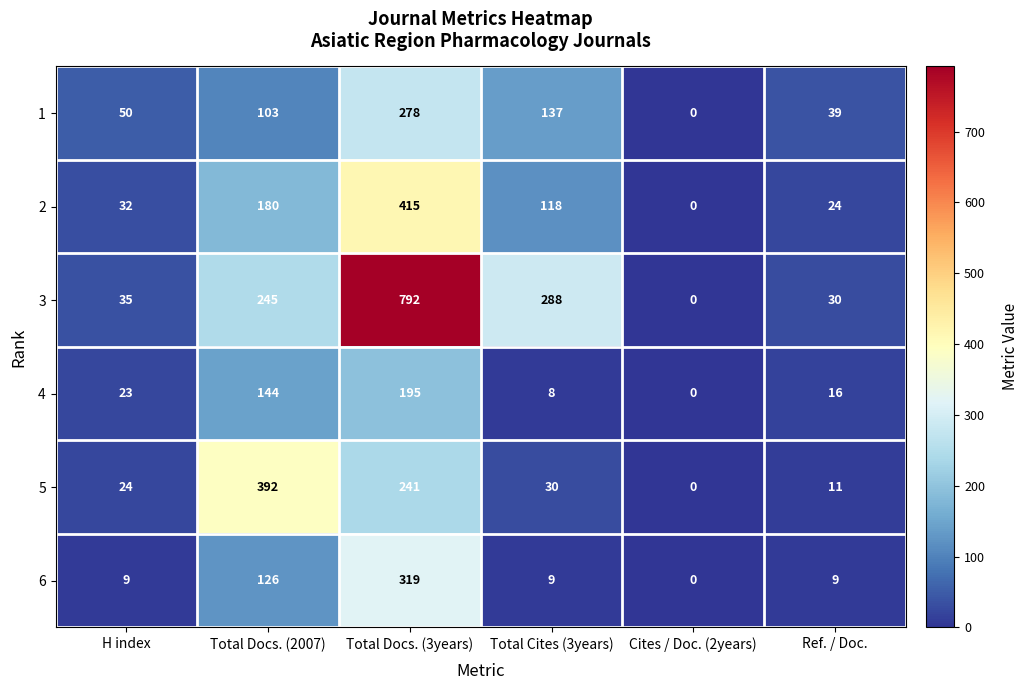

At which category does the chart reach its peak across all series?

Total Docs. (3years)